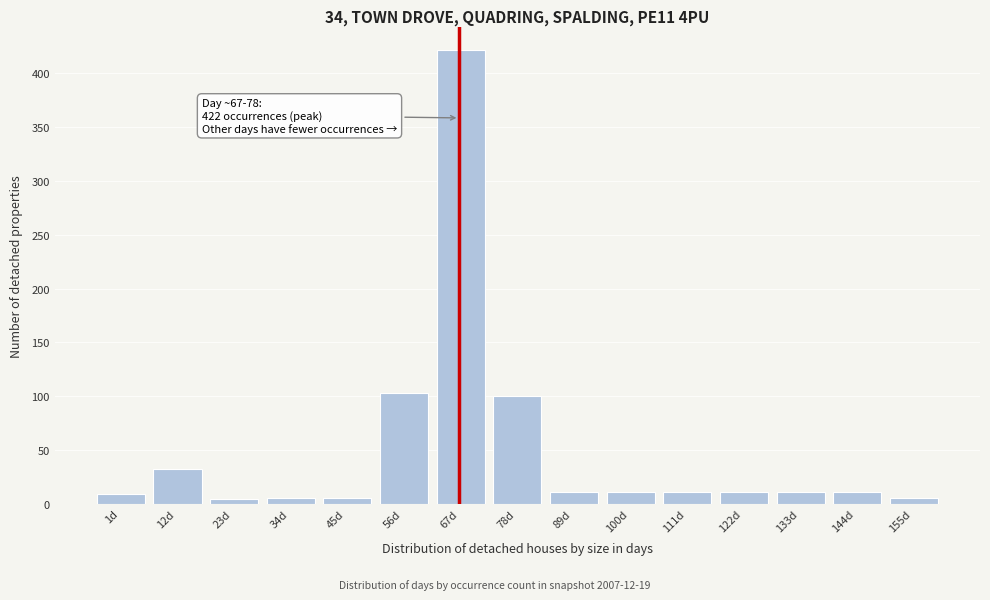

True or false: the data shows 11 at 100d.

True